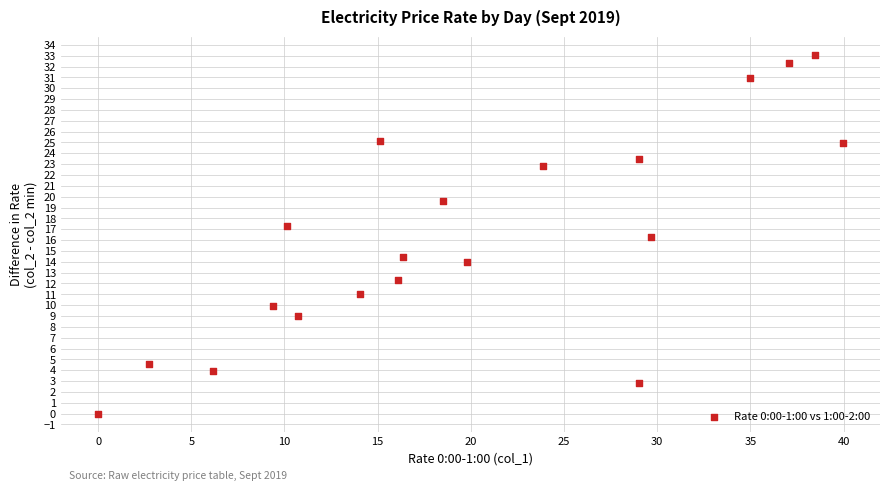

What is the range of Y values (max minus min)?

33.1